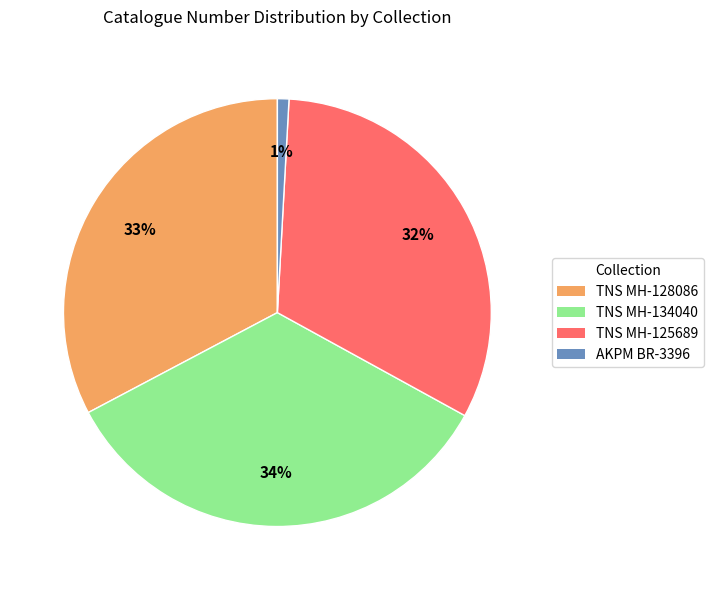

Is there any slice that represents more than half of the pie?

No